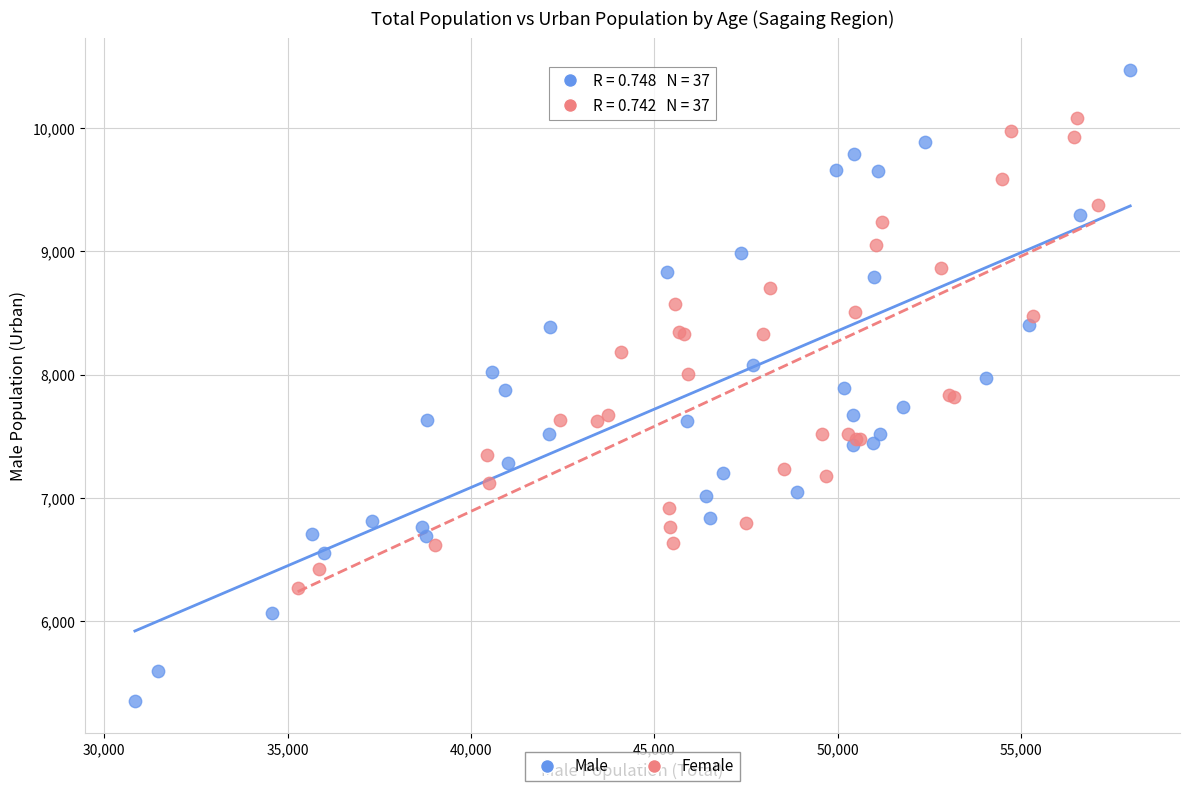

Which series reaches the minimum Y coordinate?

Male